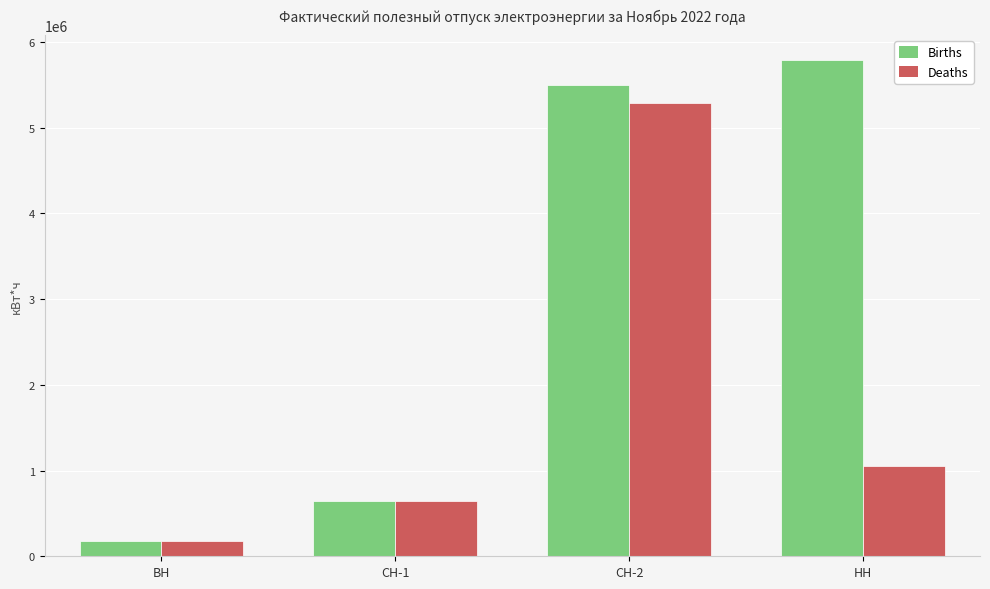

Count the number of data series in this chart.

2